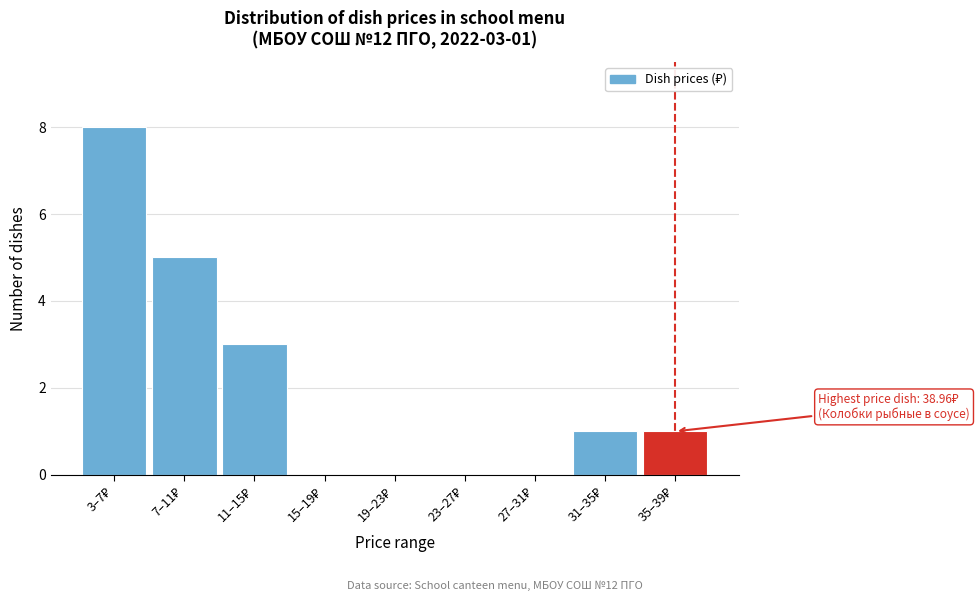

What is the sum of all values?

18